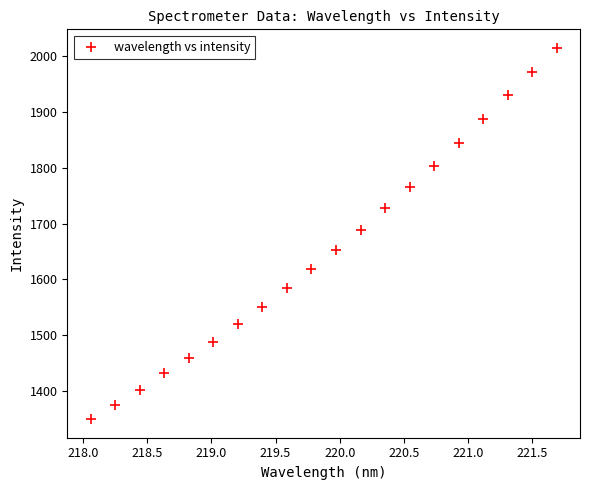

What is the range of Y values (max minus min)?

665.9